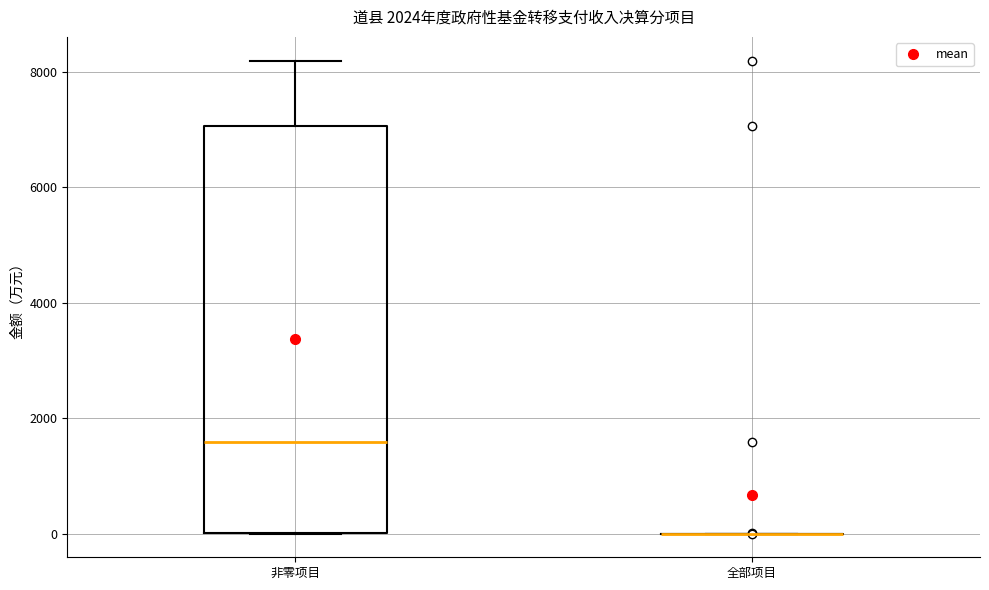

Where does the median line of the box for 非零项目 sit on the y-axis? The values are not printed on the chart, so give them approximately, as read against the axis.

1600